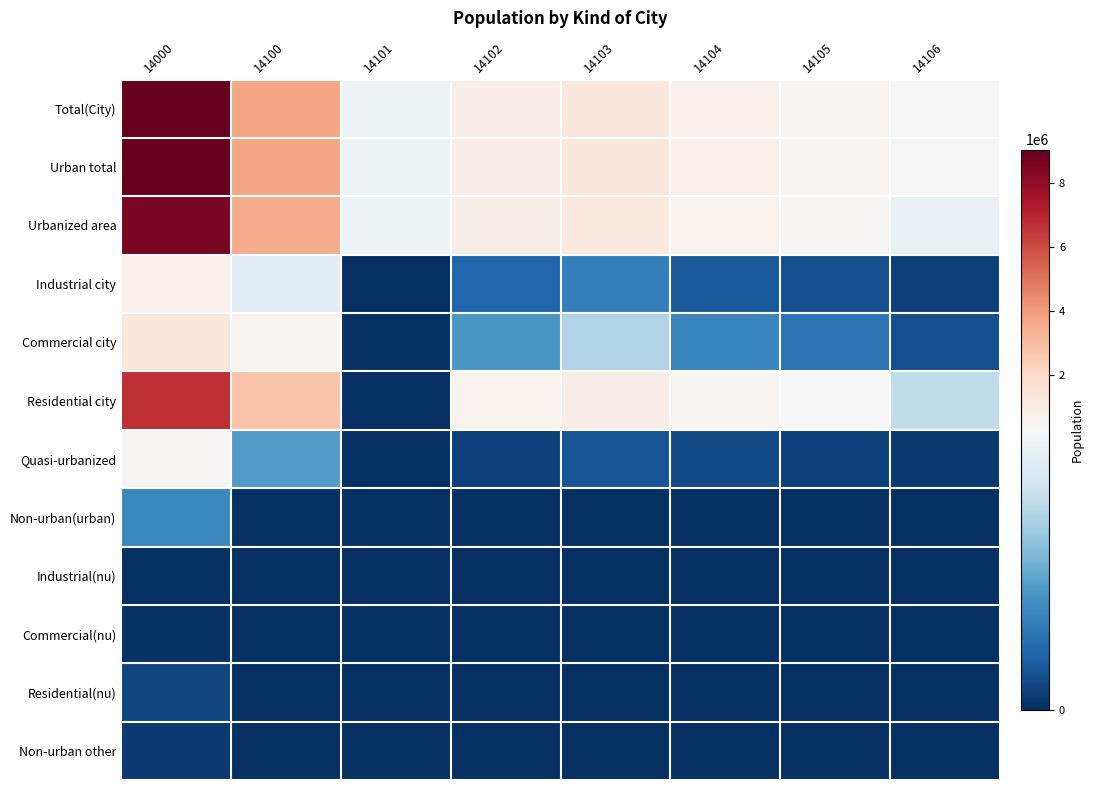

At how many categories does at least one series exceed 5730762?

1